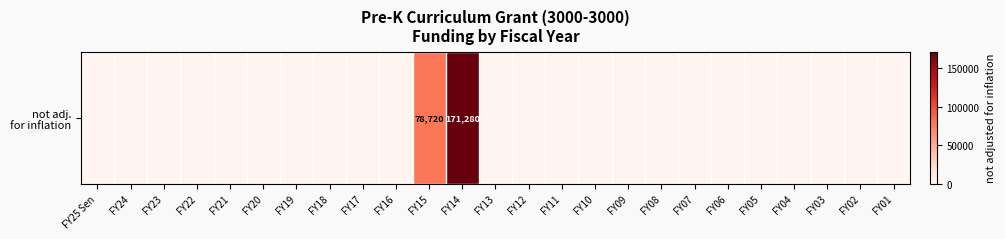

List the labels in order of value, largest first.

FY14, FY15, FY25 Sen, FY24, FY23, FY22, FY21, FY20, FY19, FY18, FY17, FY16, FY13, FY12, FY11, FY10, FY09, FY08, FY07, FY06, FY05, FY04, FY03, FY02, FY01